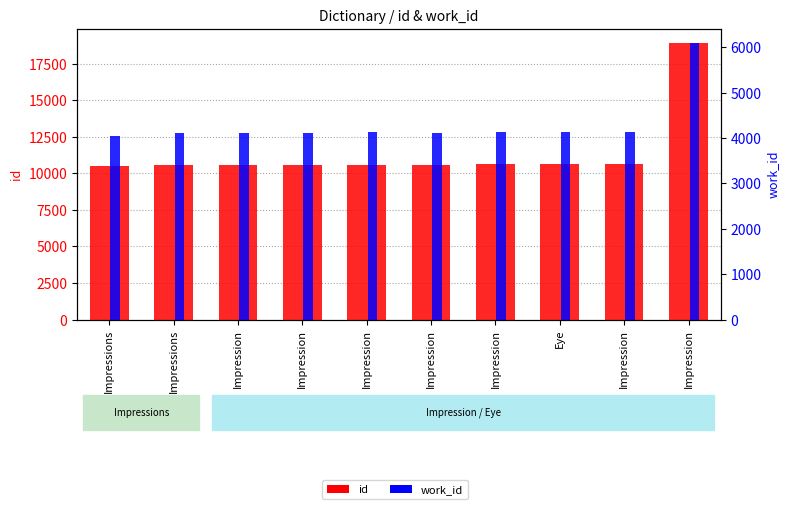

List the labels in order of id value, smallest first.

Impressions, Impressions, Impression, Impression, Impression, Impression, Impression, Eye, Impression, Impression